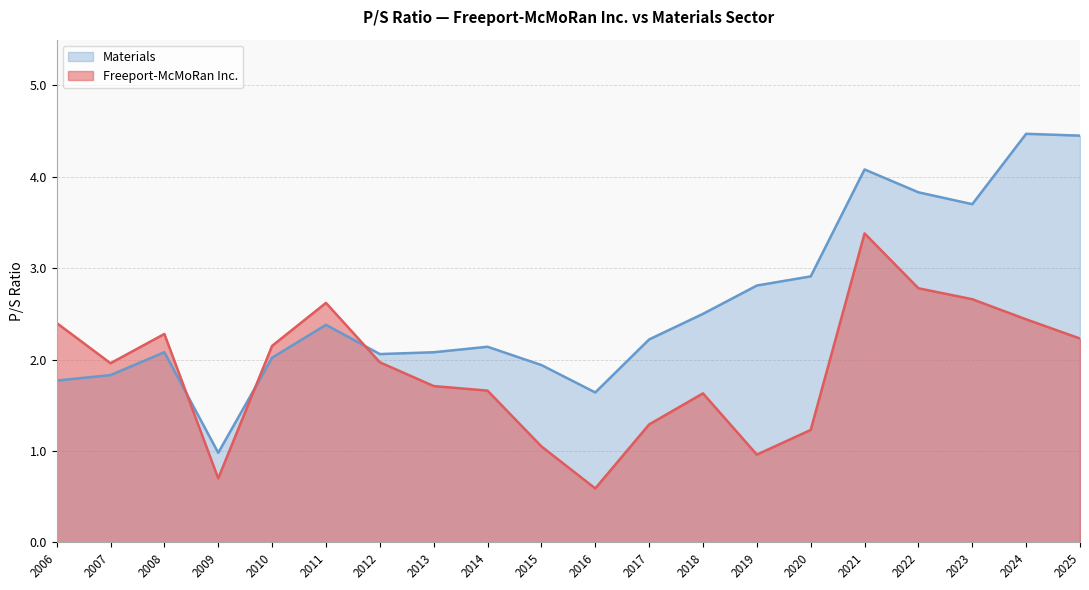

What is the total value across all series at 2015-02-27?

3.0